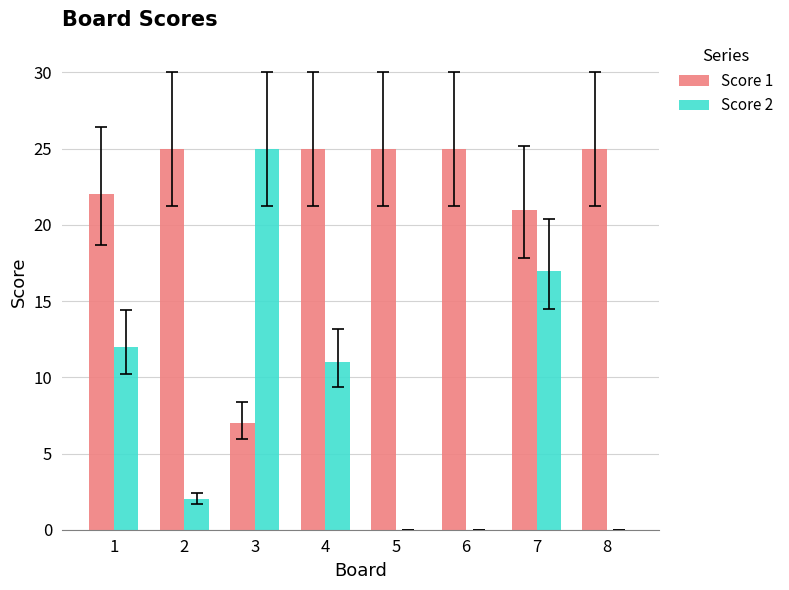

Are the bars horizontal?

No